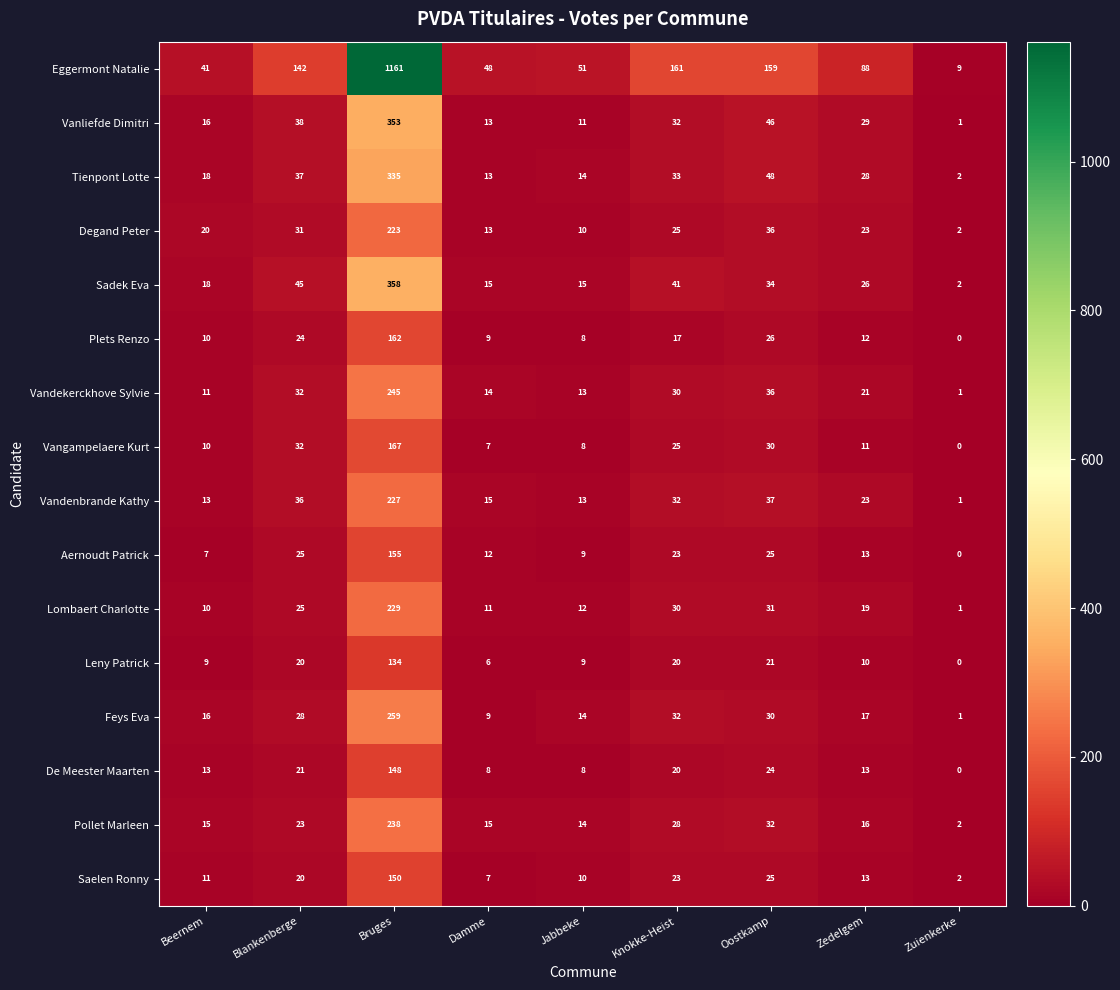

What is the difference between the second highest and minimum values in the Saelen Ronny series?

23